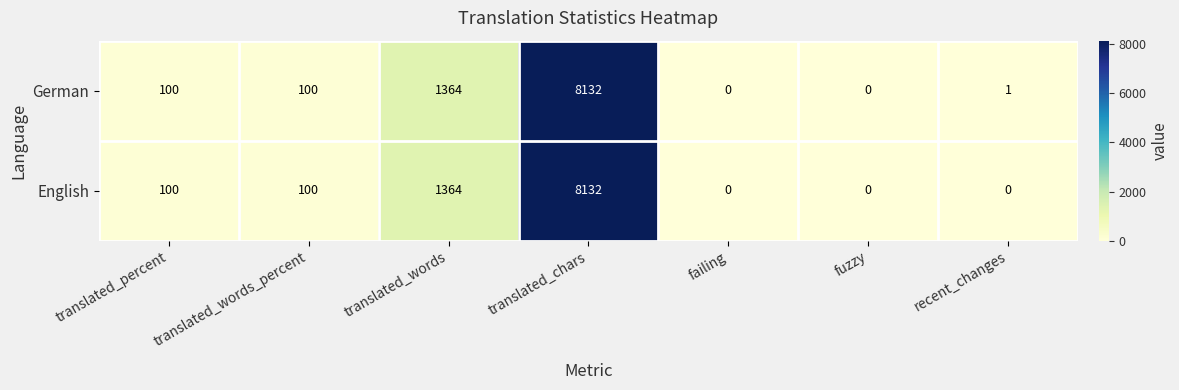

True or false: German has a value of 0 at failing.

True